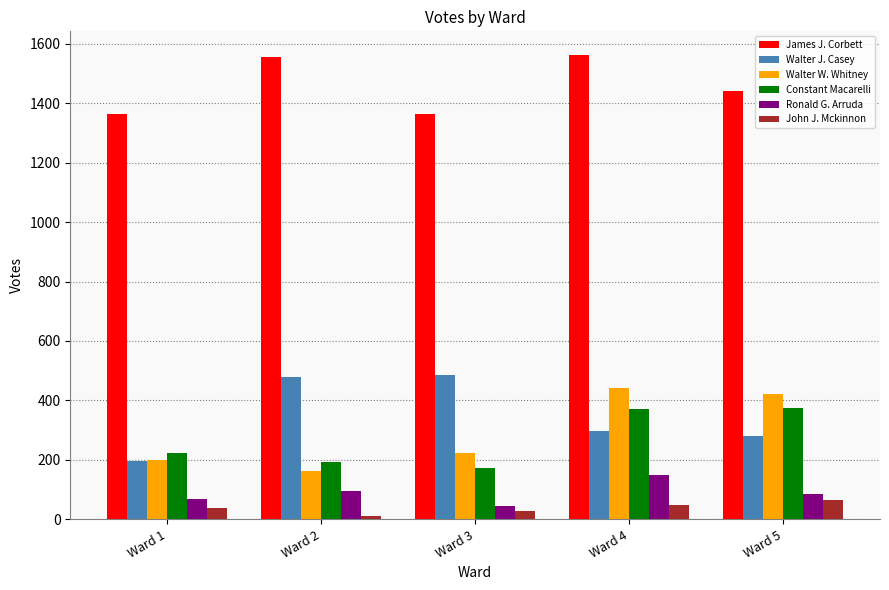

What value does the Walter W. Whitney series have at Ward 1, to the nearest 50?

200